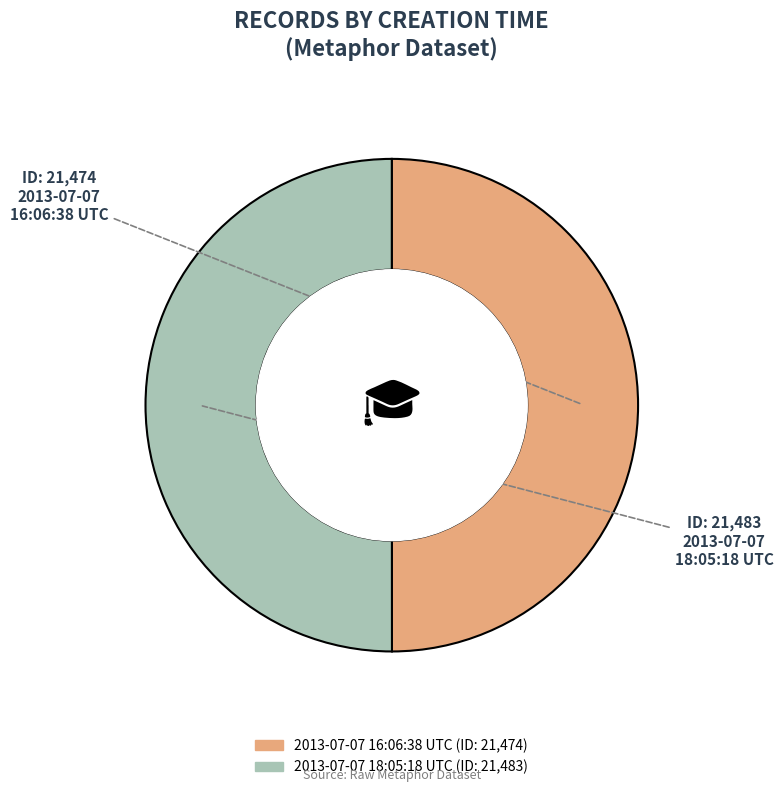

Combined, do 2013-07-07 16:06:38 UTC and 2013-07-07 18:05:18 UTC account for over 50%?

Yes